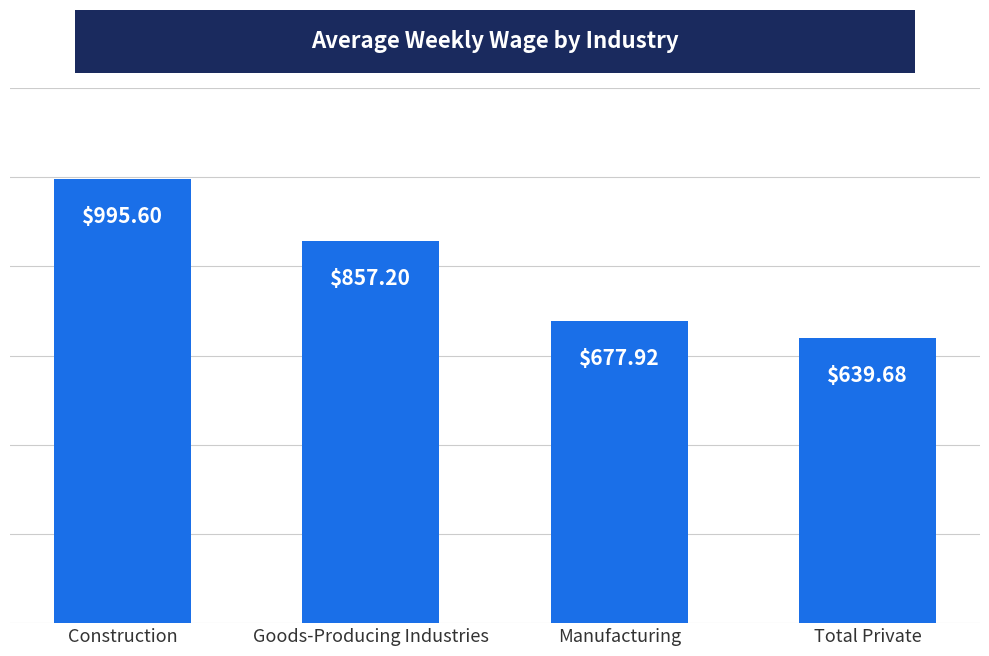

What is the difference between the values at Construction and Manufacturing?

317.7